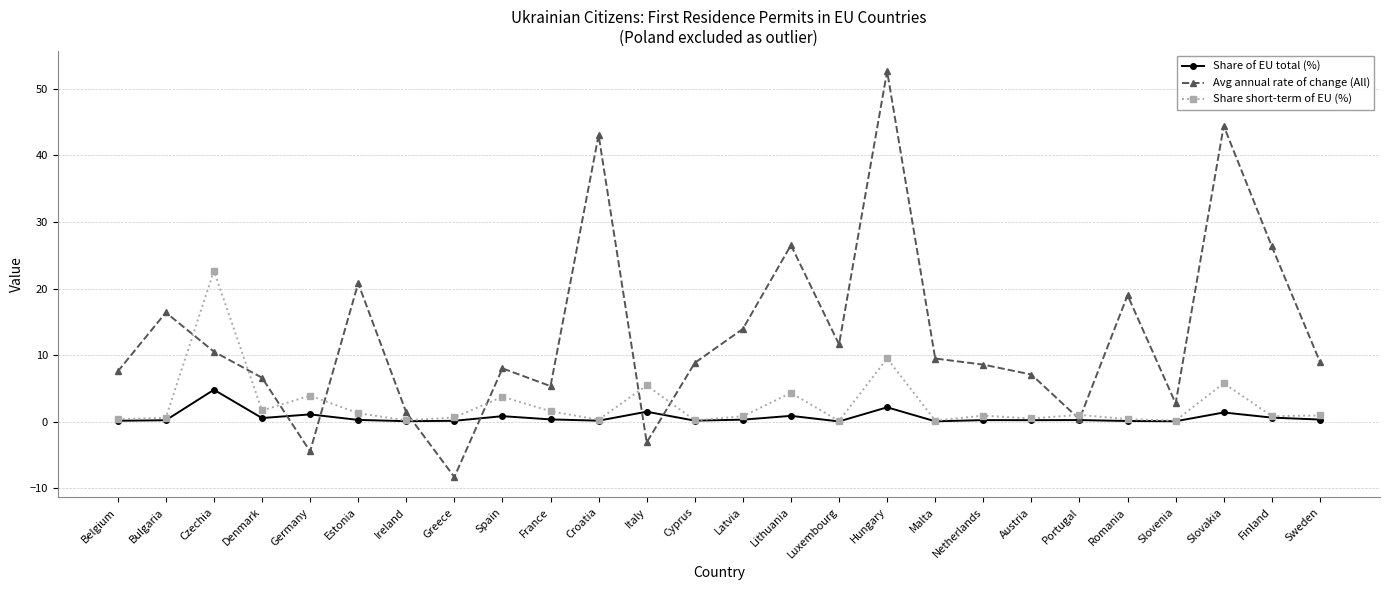

What is the sum of all Share of EU total (%) values?

16.5